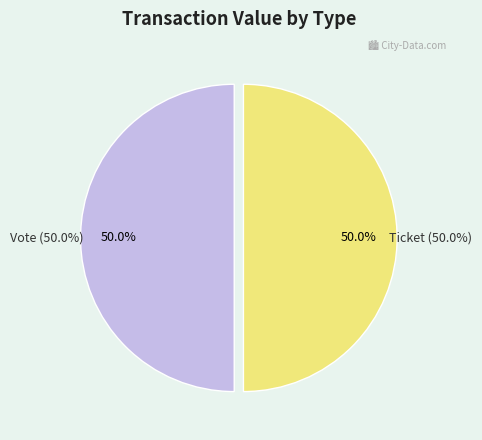

To the nearest percent, what is the combined percentage of Vote (io_index=1) and Ticket (io_index=0)?

100%